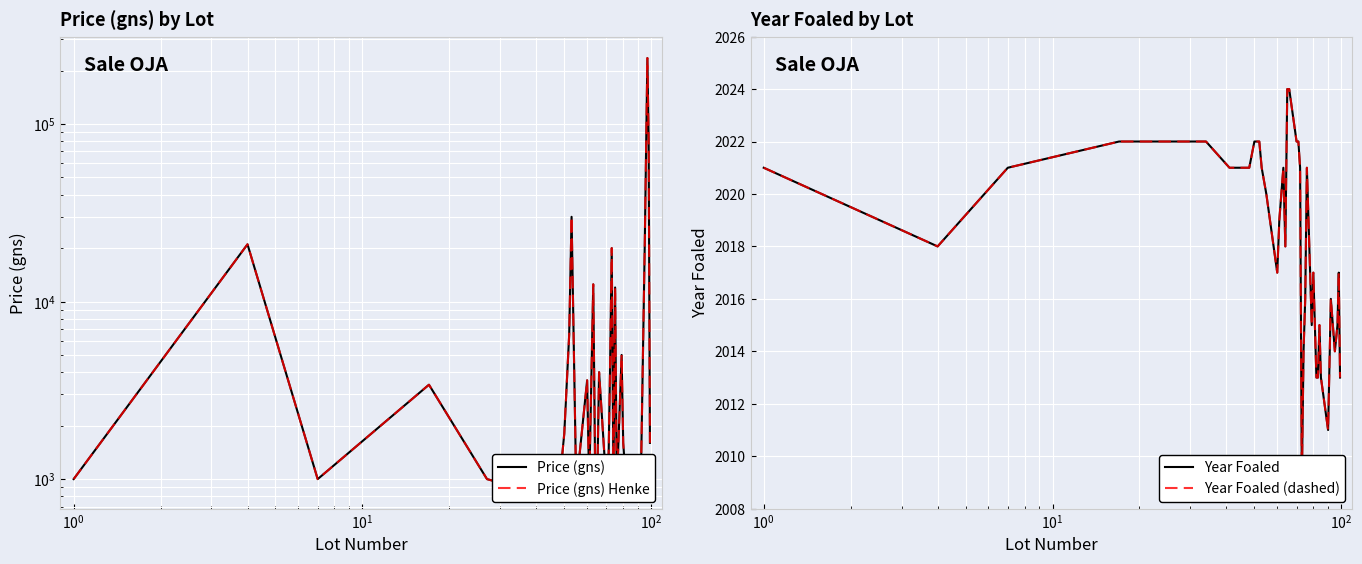

How many interior local valleys does the Year Foaled series have?

7